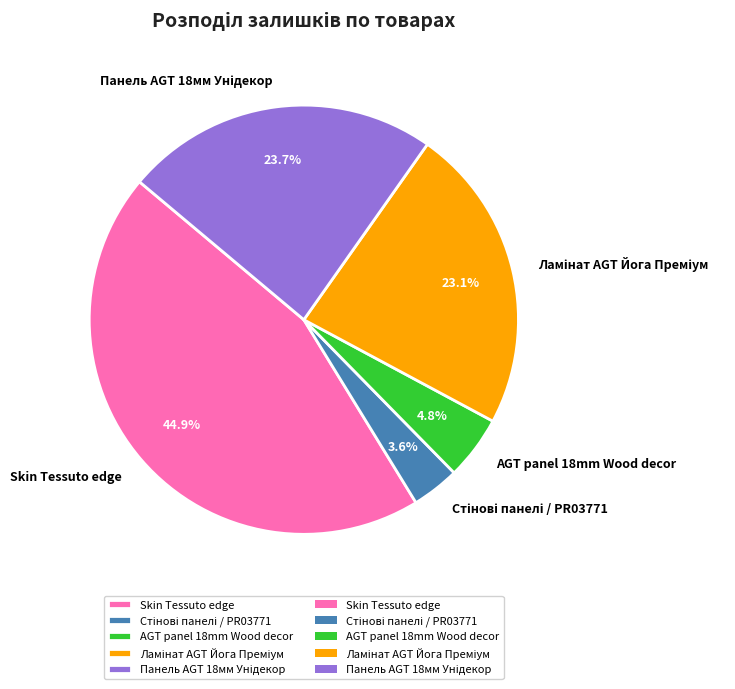

Which category has the biggest portion of the pie?

Skin Tessuto edge